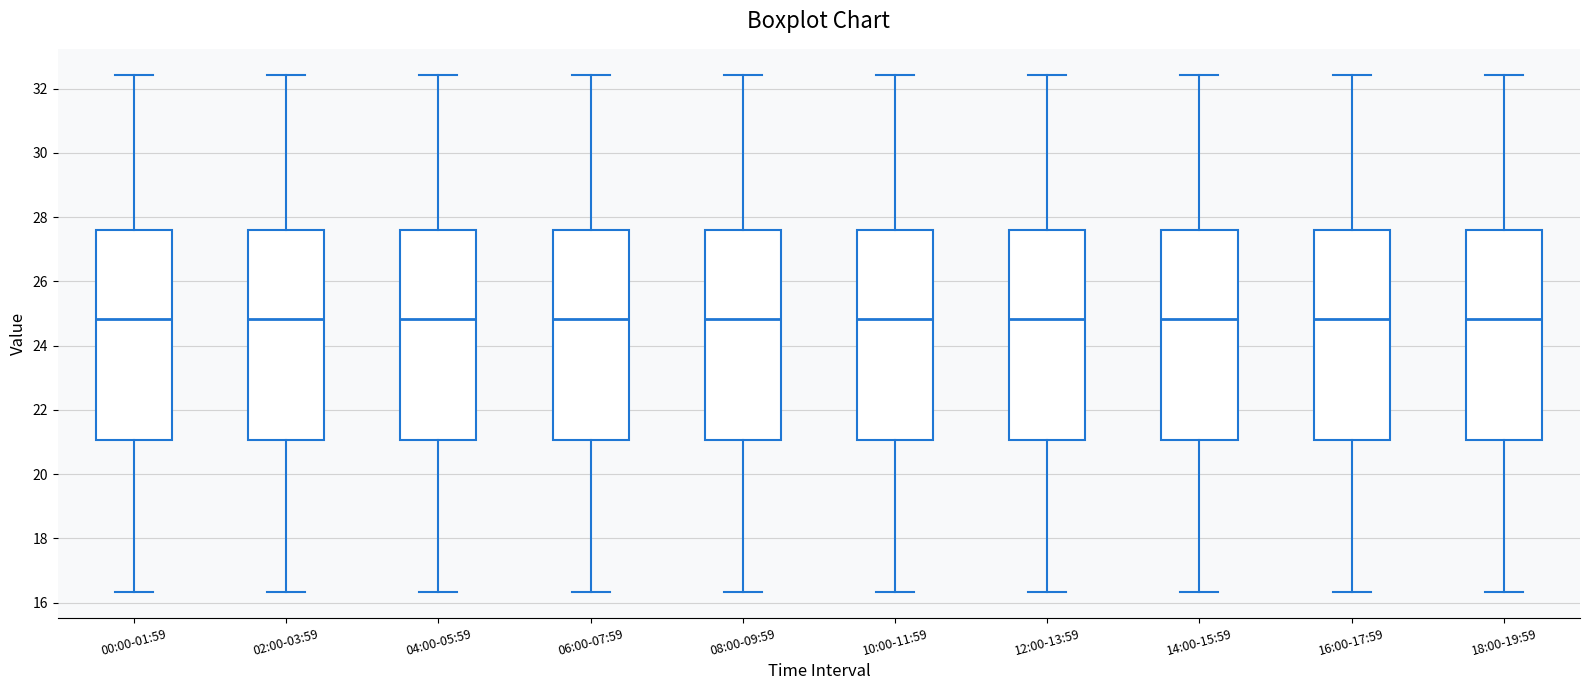

Reading left to right, transcribe this box plot: for each box, give where its median line is, the range the box spans, and where its two whiskers end, as read against the y-axis. The values are not printed on the chart, so give them approximately, as read against the axis.

00:00-01:59: median 24.8, box 21.0 to 27.6, whiskers 16.4 to 32.4
02:00-03:59: median 24.8, box 21.0 to 27.6, whiskers 16.4 to 32.4
04:00-05:59: median 24.8, box 21.0 to 27.6, whiskers 16.4 to 32.4
06:00-07:59: median 24.8, box 21.0 to 27.6, whiskers 16.4 to 32.4
08:00-09:59: median 24.8, box 21.0 to 27.6, whiskers 16.4 to 32.4
10:00-11:59: median 24.8, box 21.0 to 27.6, whiskers 16.4 to 32.4
12:00-13:59: median 24.8, box 21.0 to 27.6, whiskers 16.4 to 32.4
14:00-15:59: median 24.8, box 21.0 to 27.6, whiskers 16.4 to 32.4
16:00-17:59: median 24.8, box 21.0 to 27.6, whiskers 16.4 to 32.4
18:00-19:59: median 24.8, box 21.0 to 27.6, whiskers 16.4 to 32.4